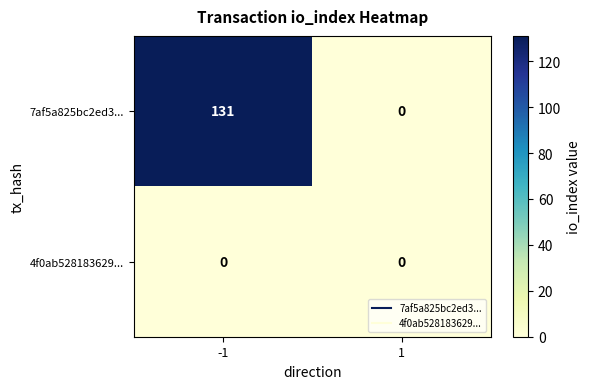

Which series has the largest total across all categories?

7af5a825bc2ed3...